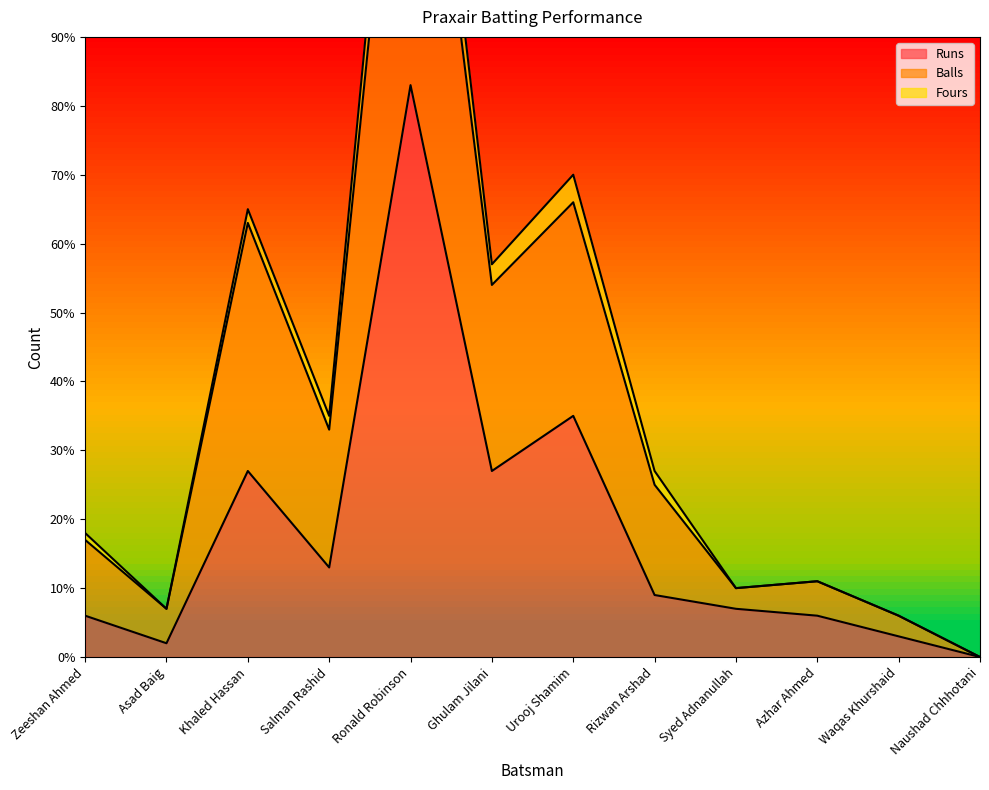

Rank the categories by Balls value from lowest to highest.

Naushad Chhhotani, Waqas Khurshaid, Asad Baig, Syed Adnanullah, Azhar Ahmed, Zeeshan Ahmed, Rizwan Arshad, Salman Rashid, Ghulam Jilani, Khaled Hassan, Urooj Shamim, Ronald Robinson